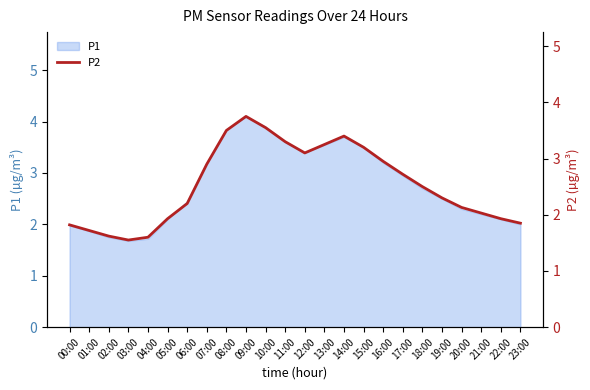

What is the approximate value at 22:00?

1.9